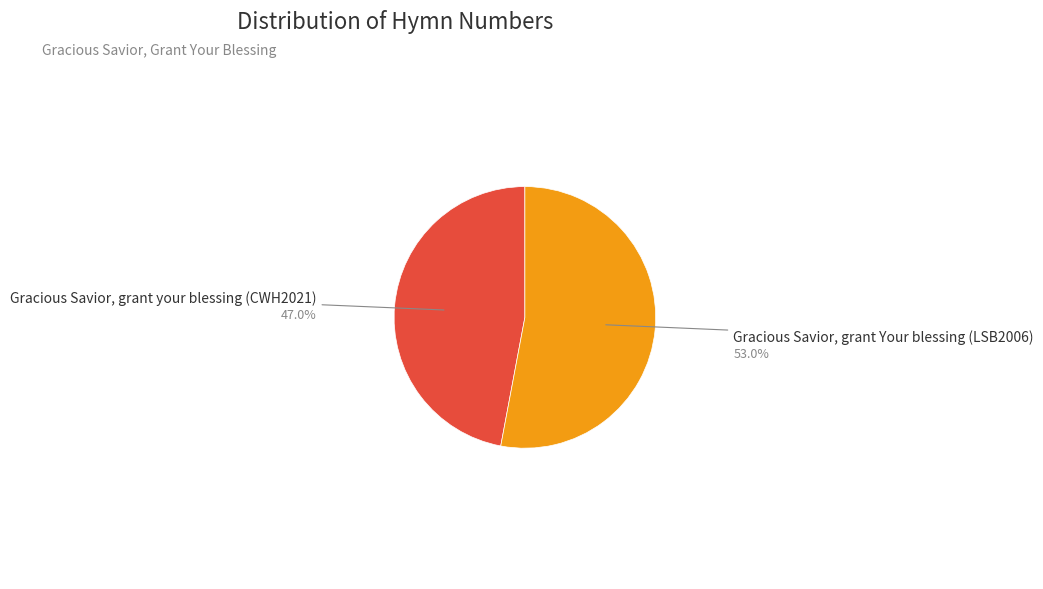

Does any single category account for the majority?

Yes